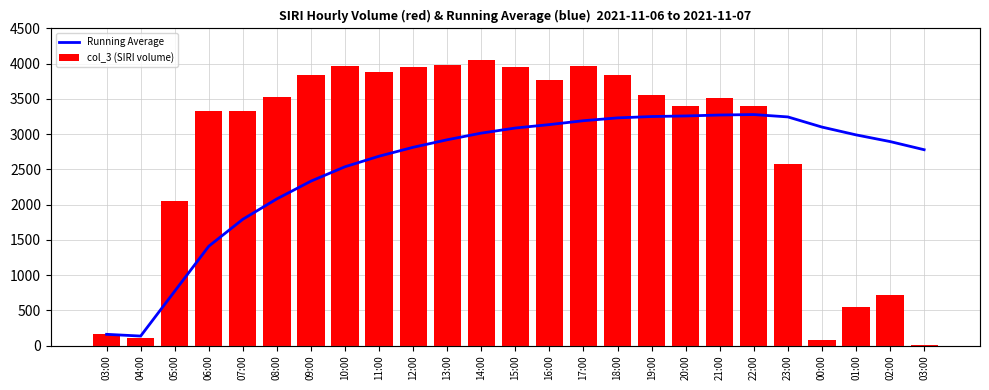

Reading right to left, extract all data points from this chart.

Running Average: 03:00=2779.4	02:00=2895.2	01:00=2990.0	00:00=3100.9	23:00=3244.8	22:00=3278.5	21:00=3271.9	20:00=3258.4	19:00=3250.3	18:00=3231.2	17:00=3191.1	16:00=3135.9	15:00=3087.2	14:00=3014.8	13:00=2920.5	12:00=2813.8	11:00=2687.3	10:00=2537.8	09:00=2333.4	08:00=2081.8	07:00=1792.2	06:00=1409.8	05:00=771.3	04:00=134.5	03:00=159.0
col_3 (SIRI volume): 03:00=1.0	02:00=713.0	01:00=552.0	00:00=79.0	23:00=2570.0	22:00=3404.0	21:00=3514.0	20:00=3397.0	19:00=3556.0	18:00=3833.0	17:00=3964.0	16:00=3768.0	15:00=3956.0	14:00=4052.0	13:00=3988.0	12:00=3952.0	11:00=3884.0	10:00=3968.0	09:00=3843.0	08:00=3530.0	07:00=3322.0	06:00=3325.0	05:00=2045.0	04:00=110.0	03:00=159.0